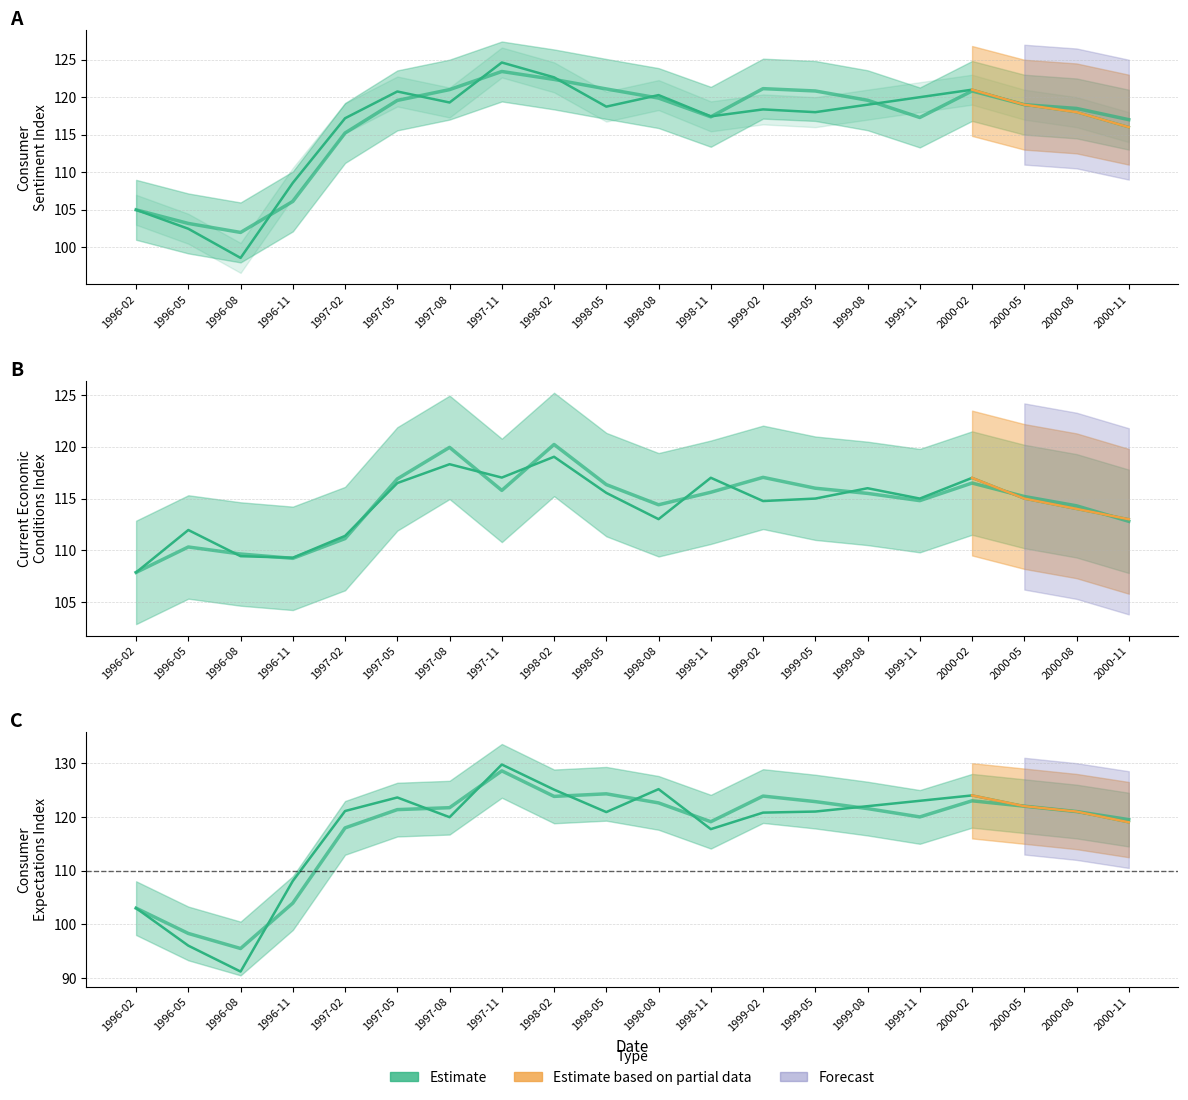

At how many categories does at least one series exceed 98?

20